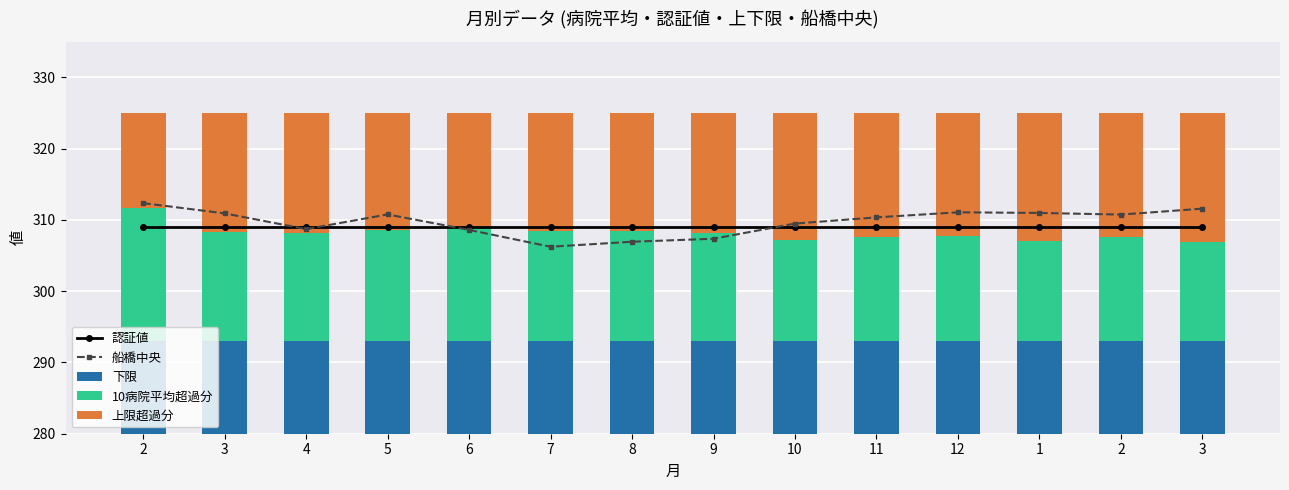

The value of 上限超過分 at 11 is 17.4. True or false?

True